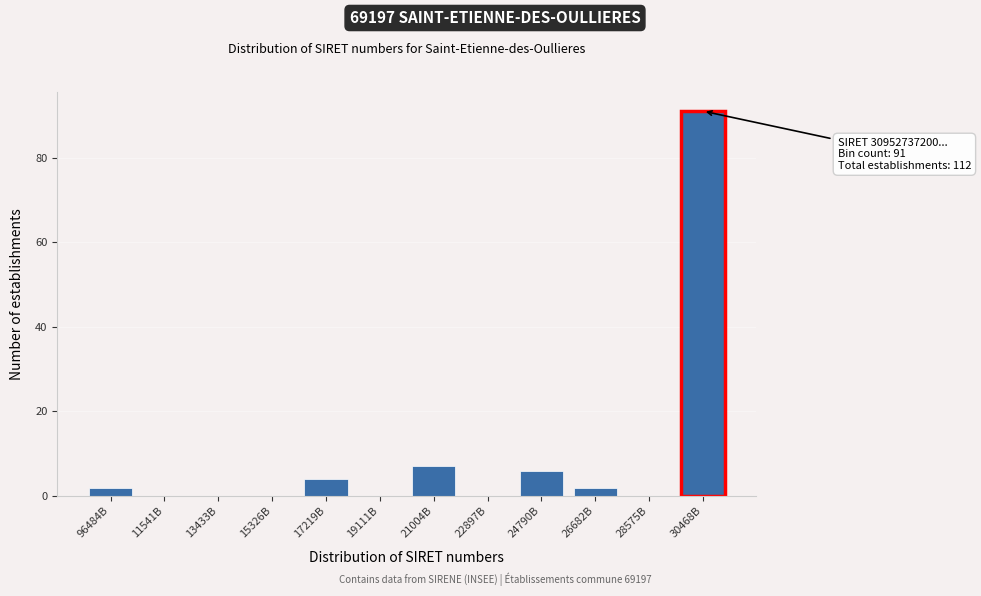

Reading right to left, transcribe all the data shown in this chart.

30468B=91	28575B=0	26682B=2	24790B=6	22897B=0	21004B=7	19111B=0	17219B=4	15326B=0	13433B=0	11541B=0	96484B=2